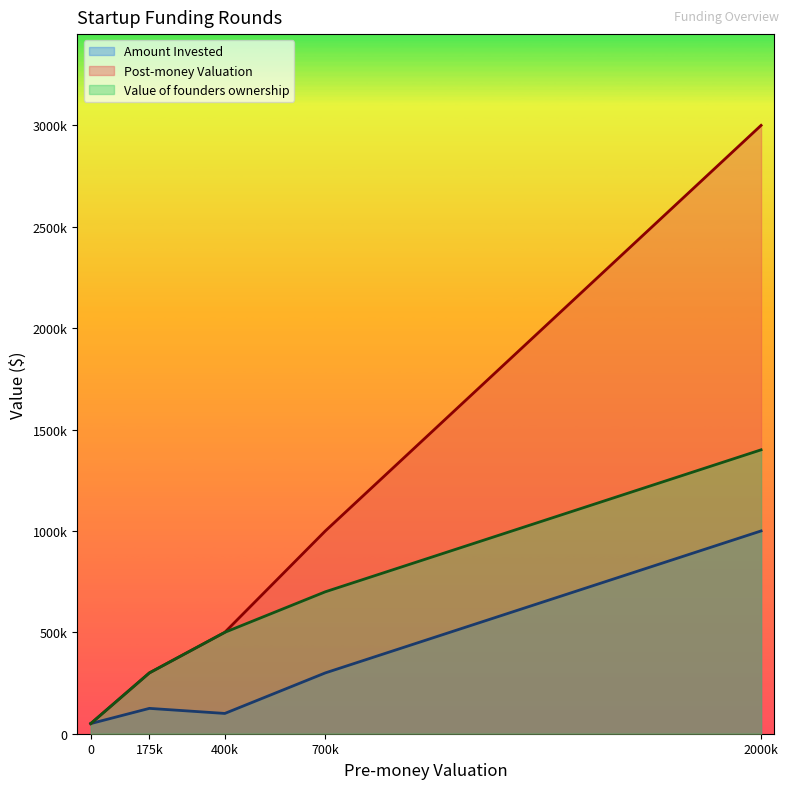

Where is the first local maximum for Amount Invested?

175k